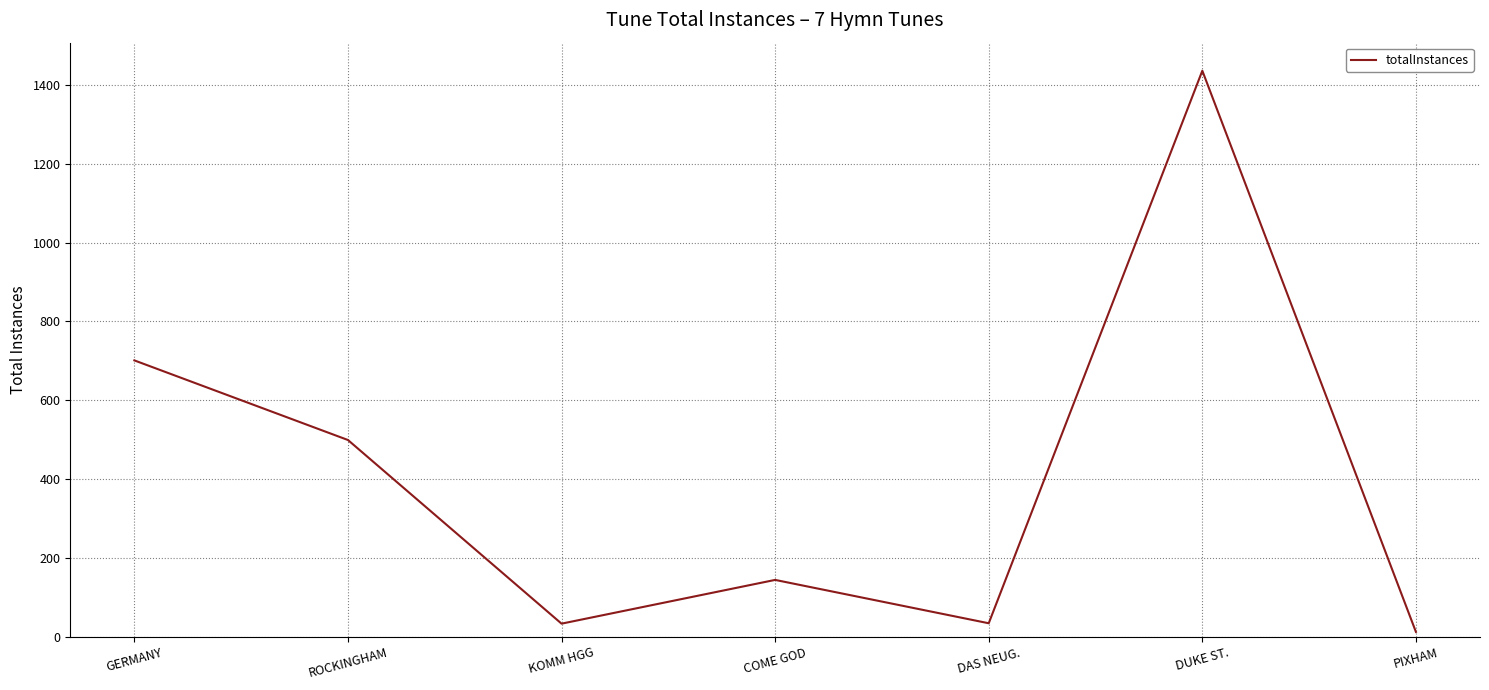

How many interior local peaks (higher than both neighbors) does the data have?

2